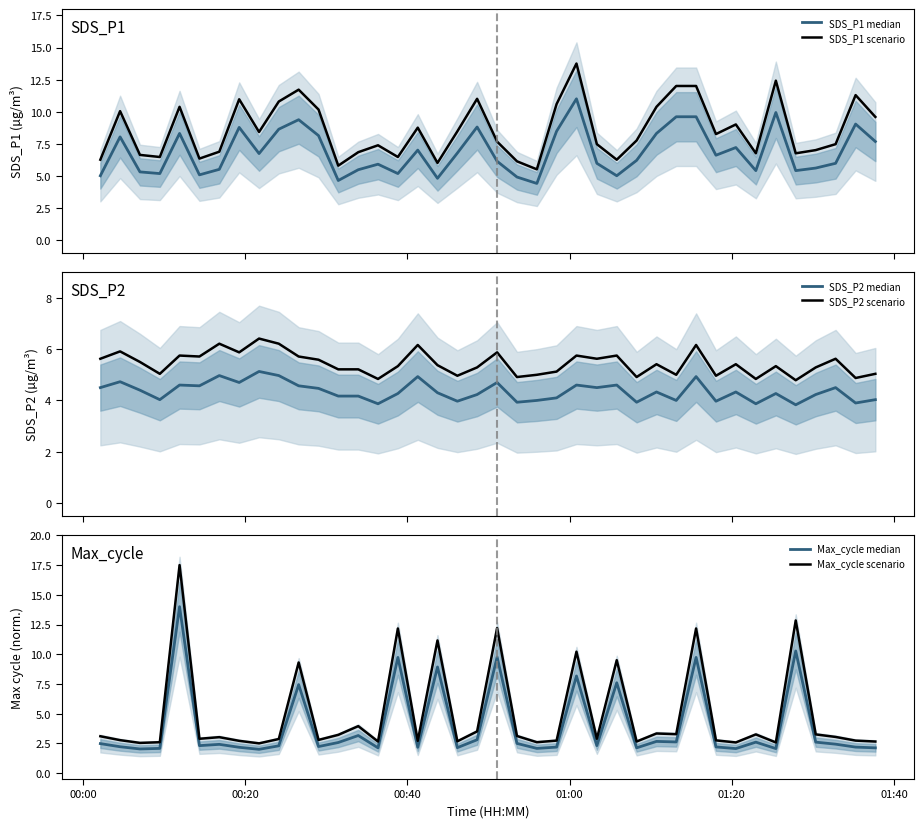

What is the highest value of the SDS_P1 scenario series?

13.8